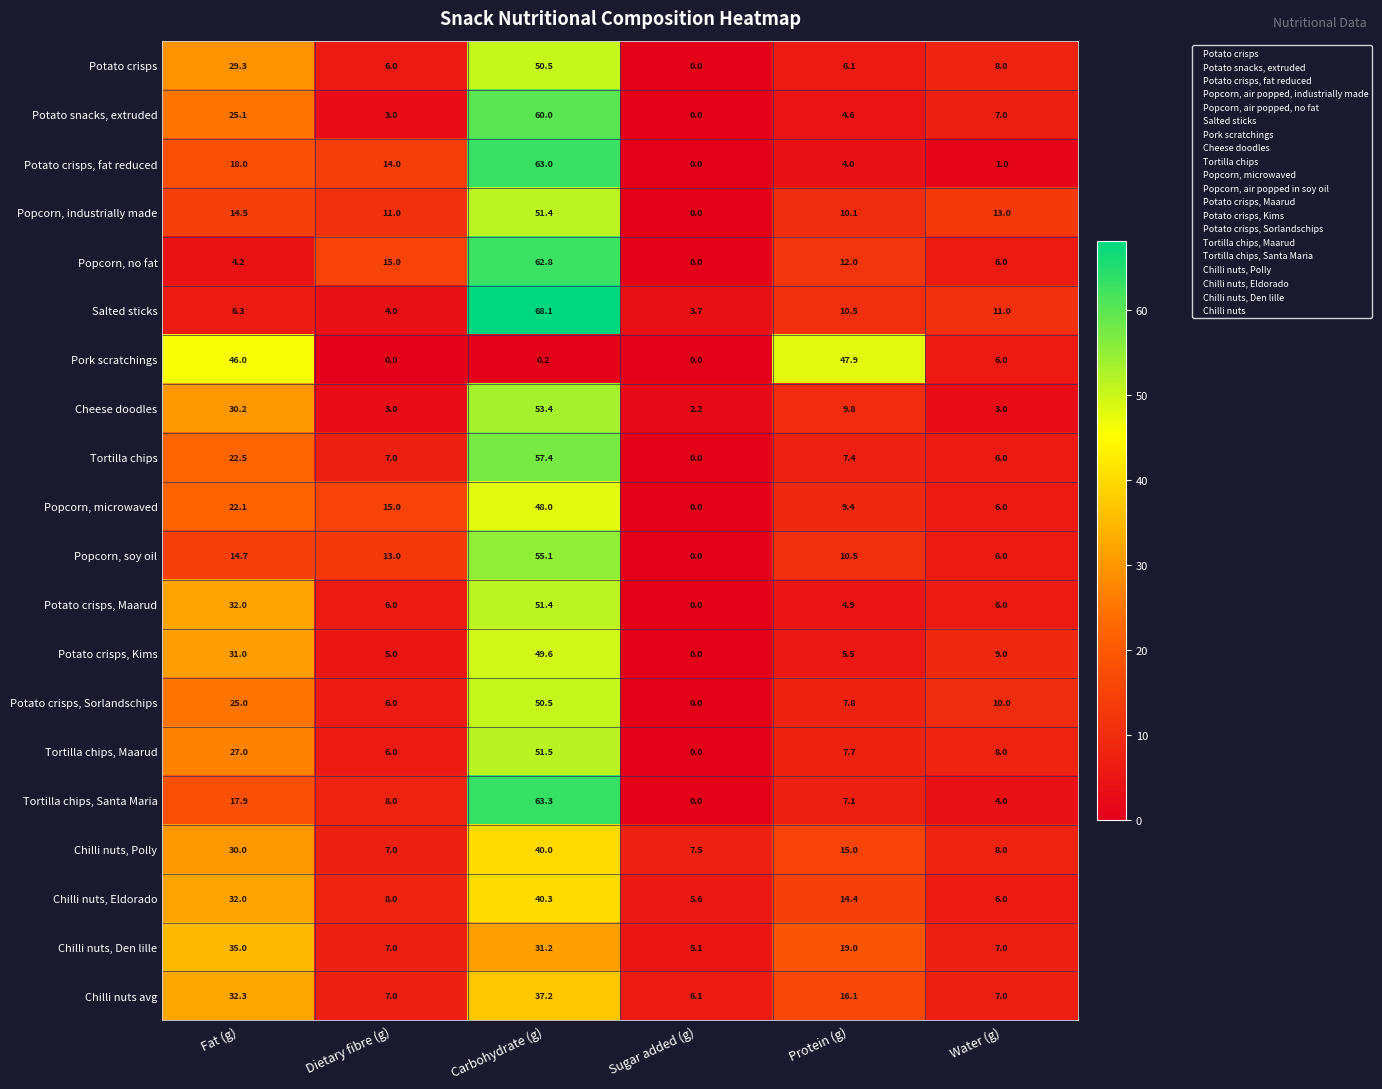

What is the difference between the Popcorn, no fat values at Carbohydrate (g) and Protein (g)?

50.8